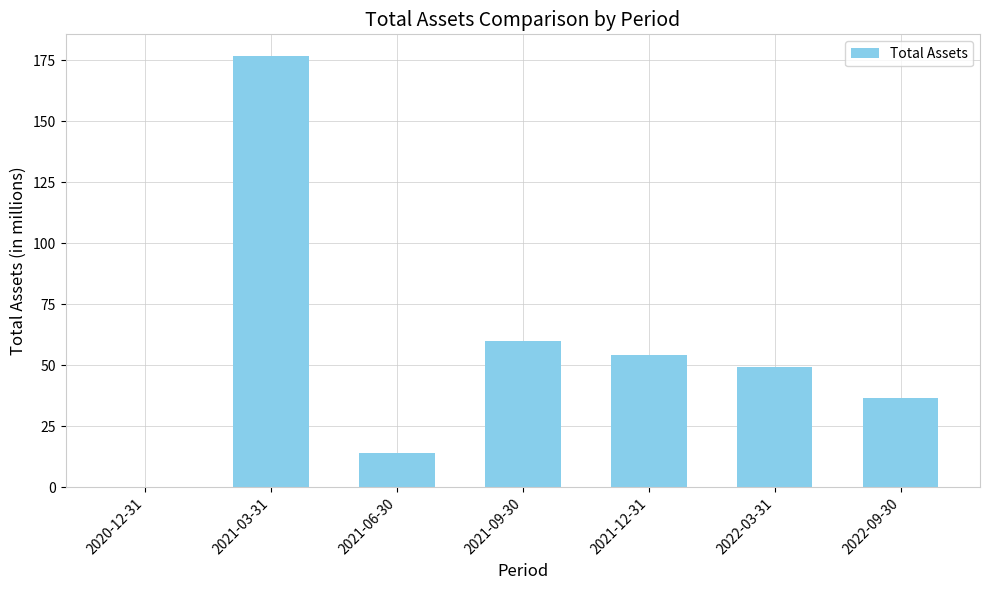

Between 2021-09-30 and 2021-12-31, which is larger?

2021-09-30